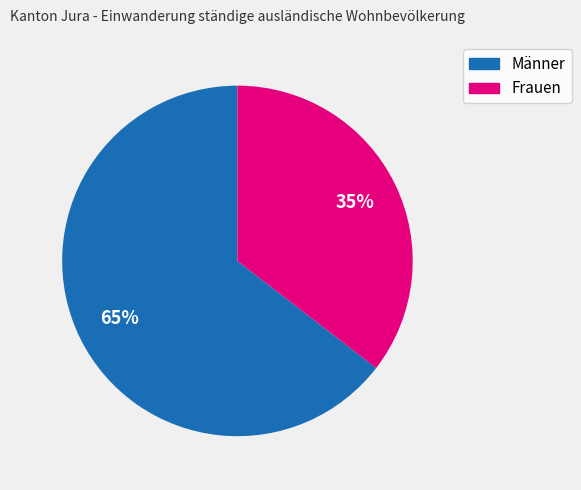

Rank the categories by value from lowest to highest.

Frauen, Männer